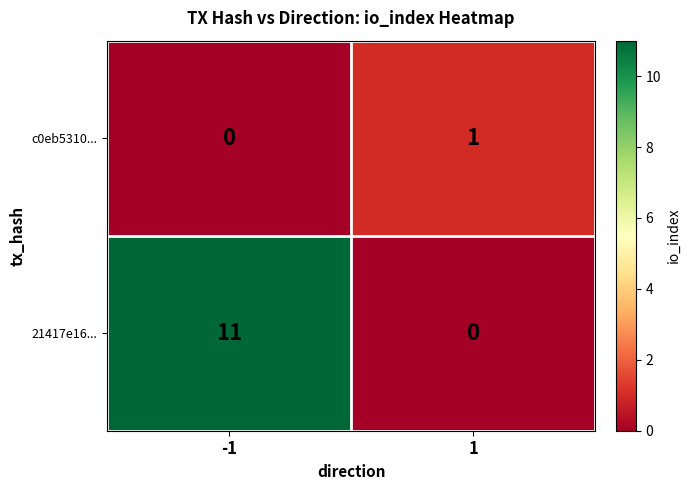

What is the difference between the 21417e16... values at -1 and 1?

11